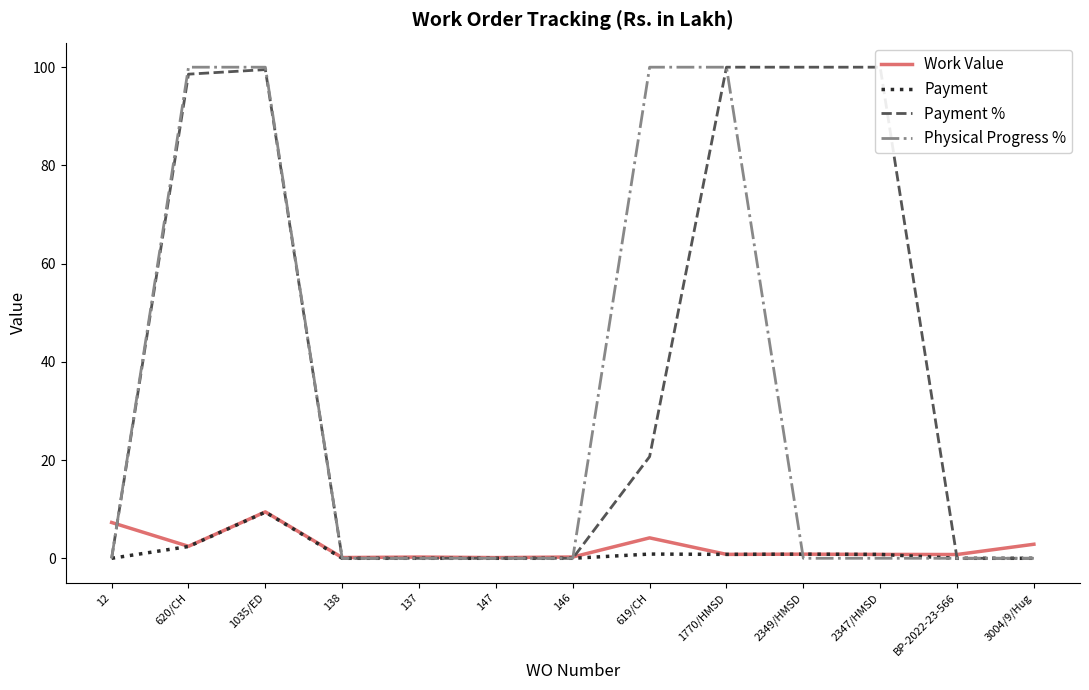

At how many categories does at least one series exceed 46?

6